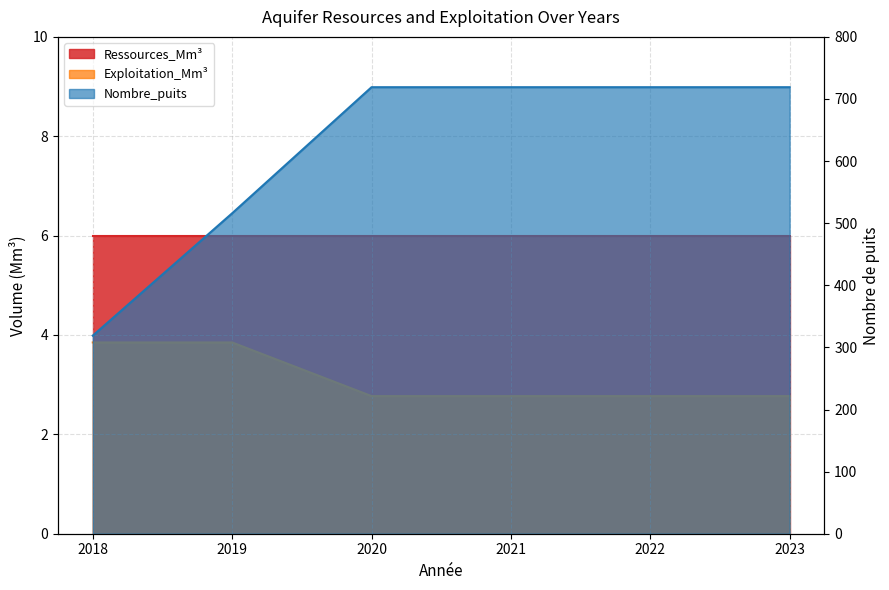

Is the value of Exploitation_Mm³ at 2022 greater than the value of Nombre_puits at 2023?

No